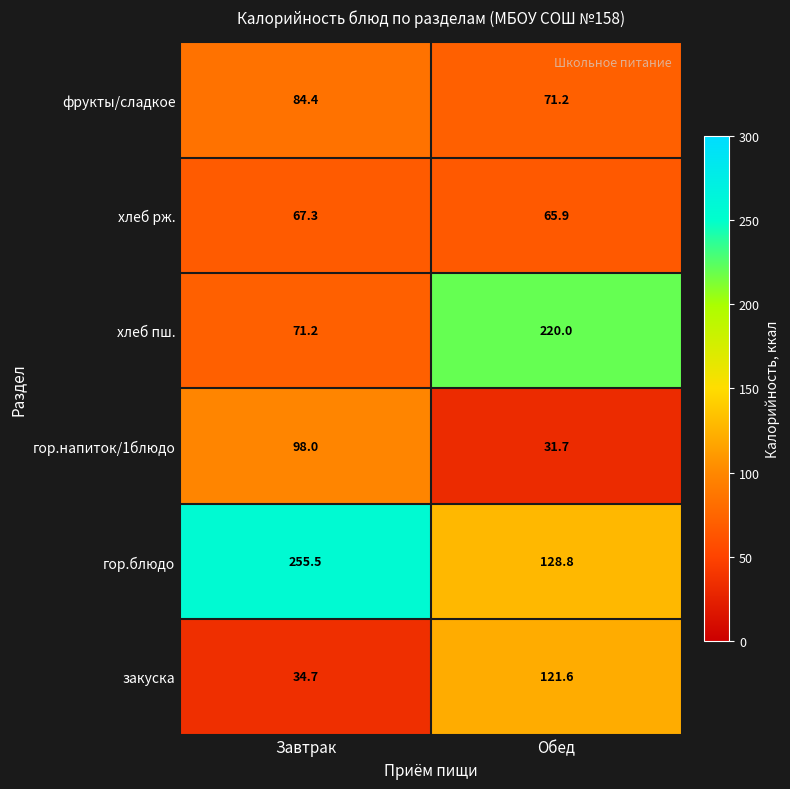

The закуска series shows 121.6 at Обед. True or false?

True